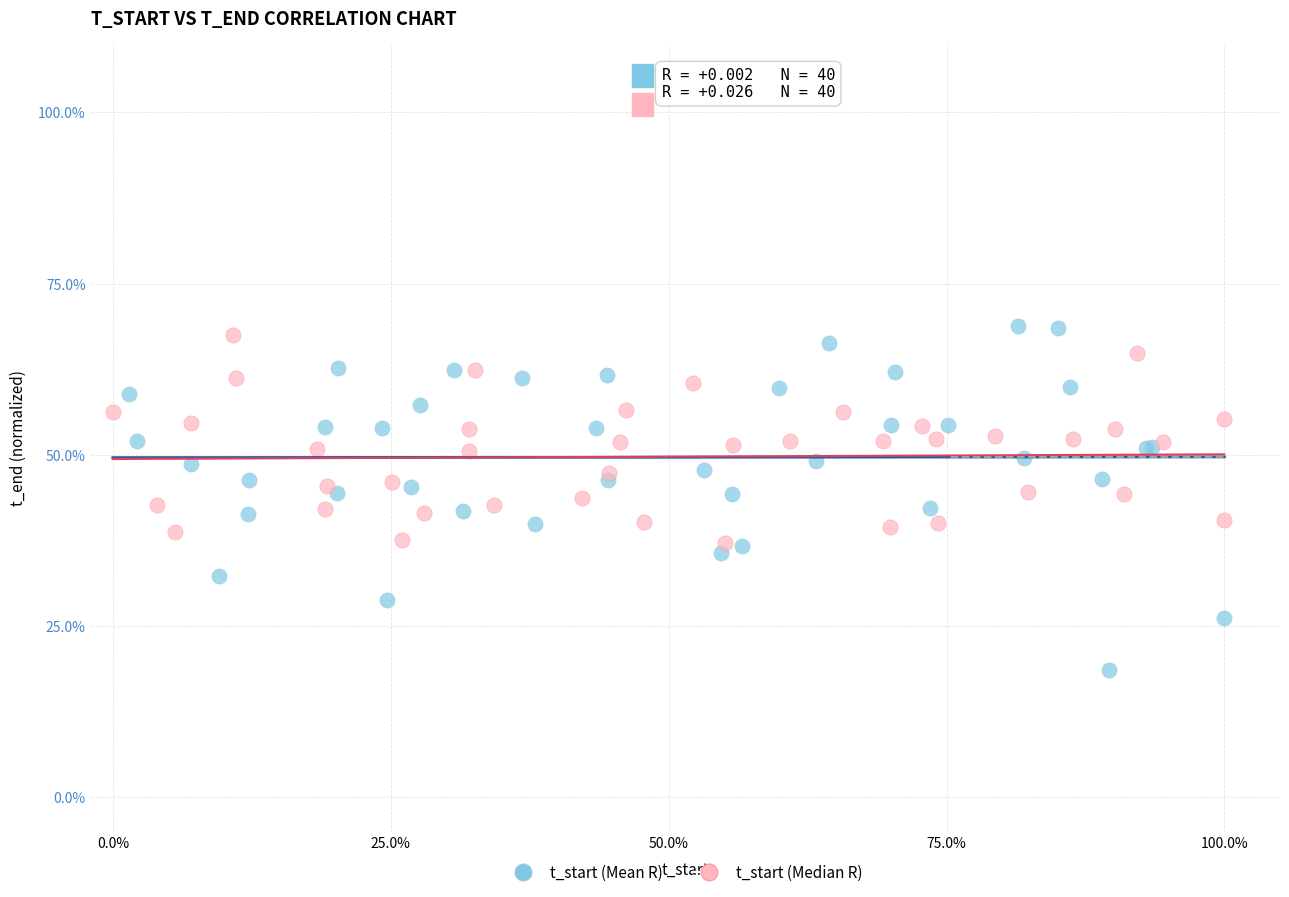

Which series has the widest spread of Y values?

t_start (Mean R)